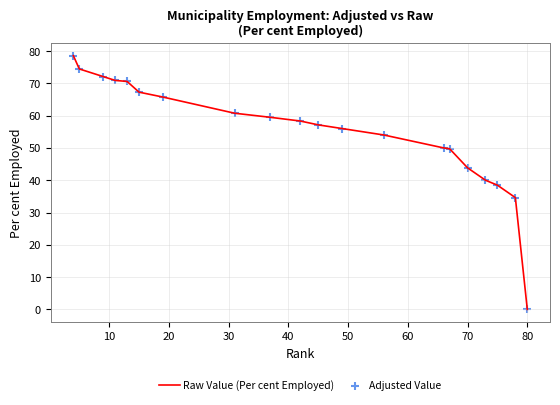

Which series reaches the maximum Y coordinate?

Adjusted Value